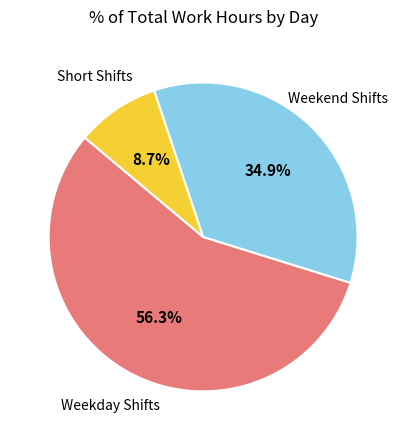

Is there a majority slice in this chart?

Yes